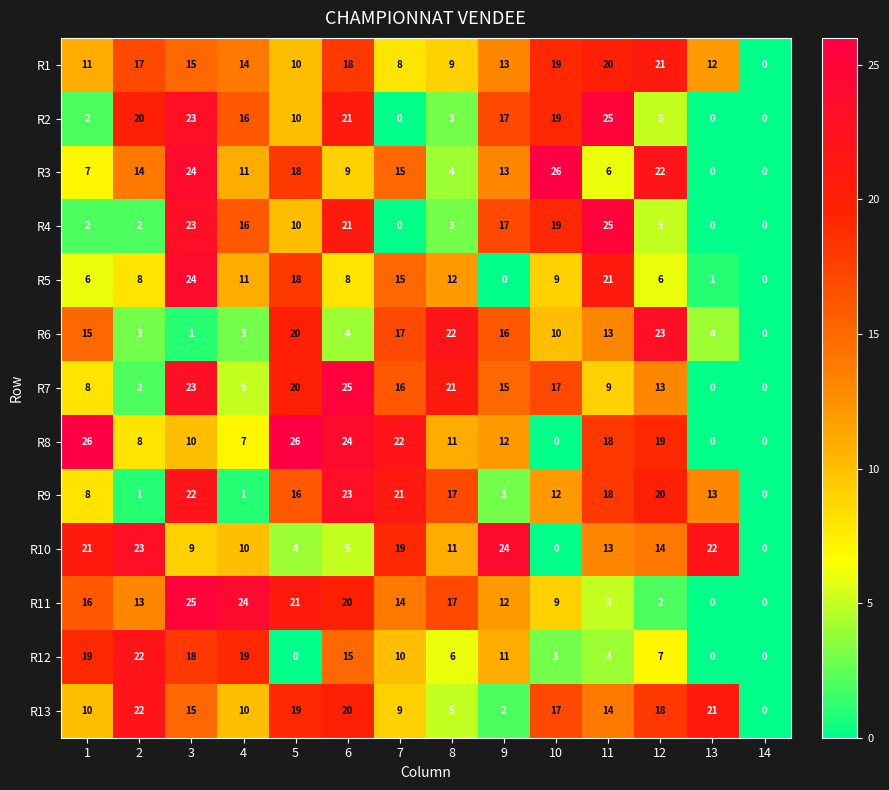

Between 6 and 9, which series saw the biggest shift?

R9